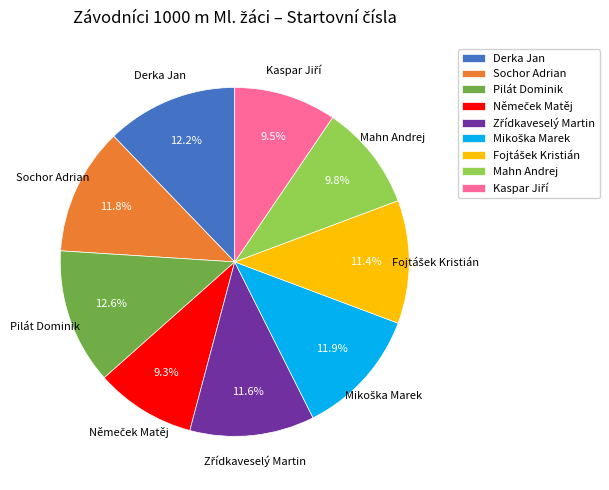

Does Sochor Adrian represent more than half of the total?

No